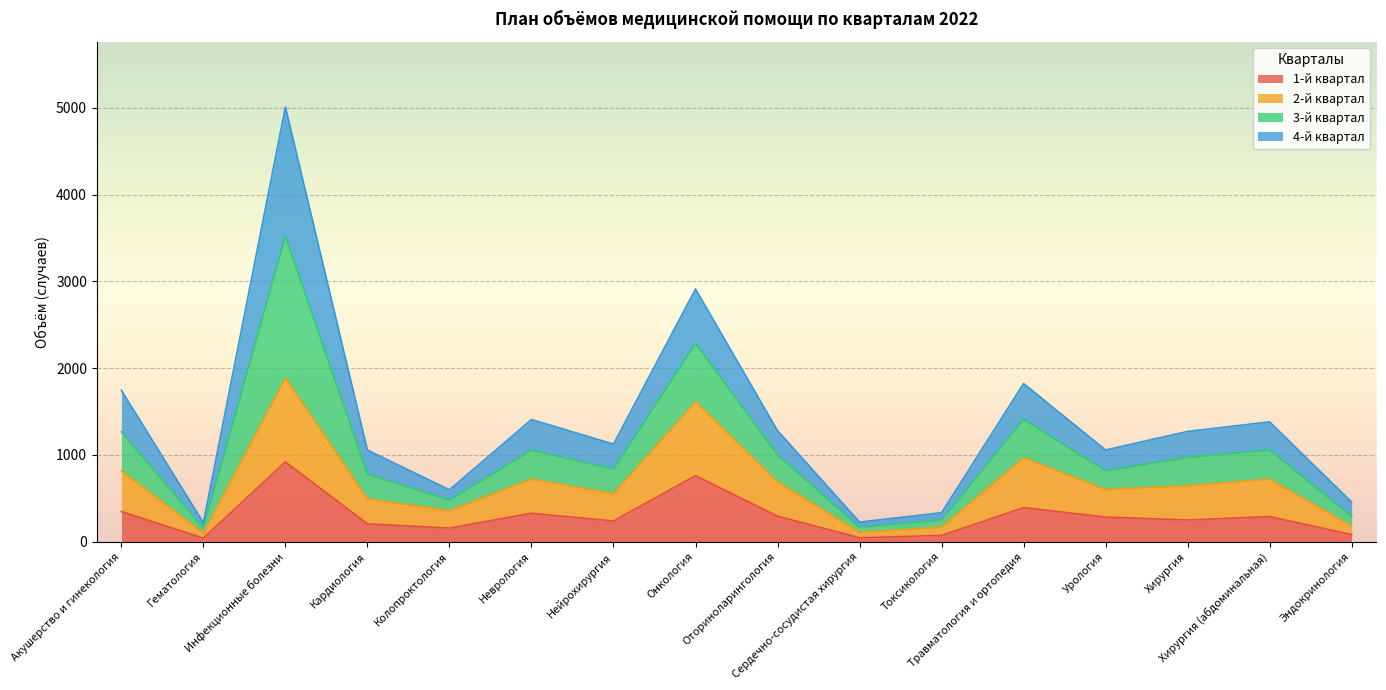

True or false: 2-й квартал has a value of 602 at Урология.

True